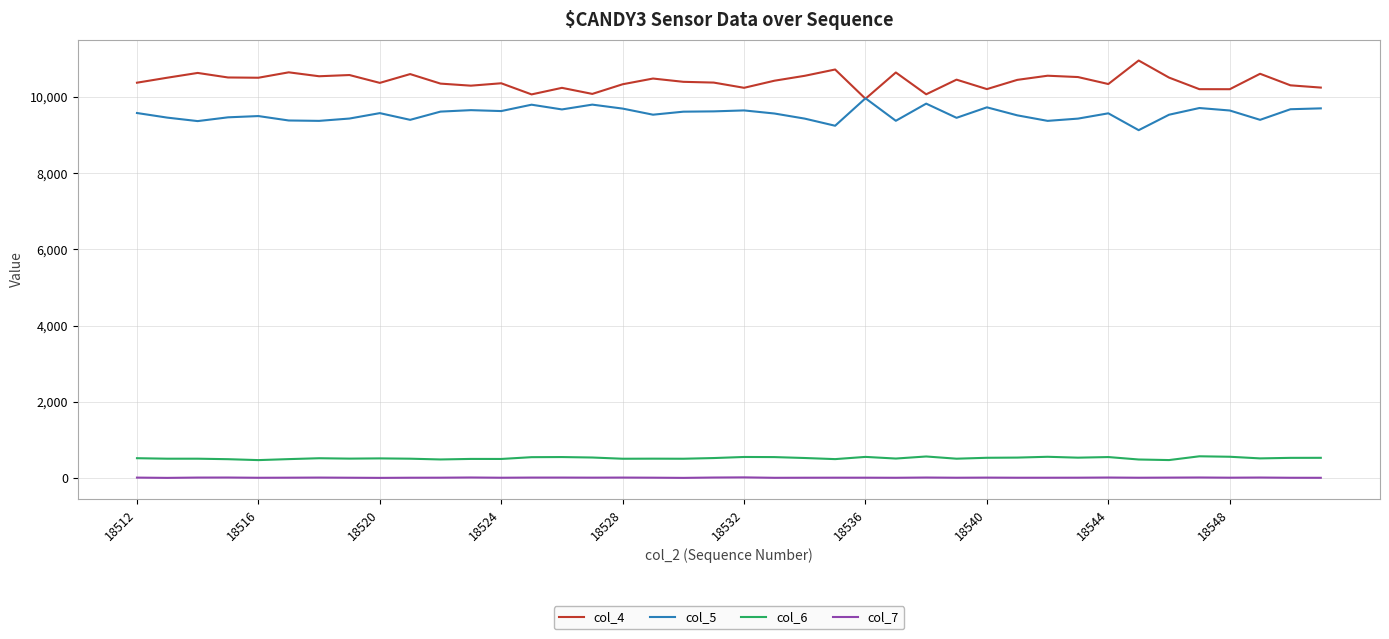

List the series in order of their peak value, lowest first.

col_7, col_6, col_5, col_4